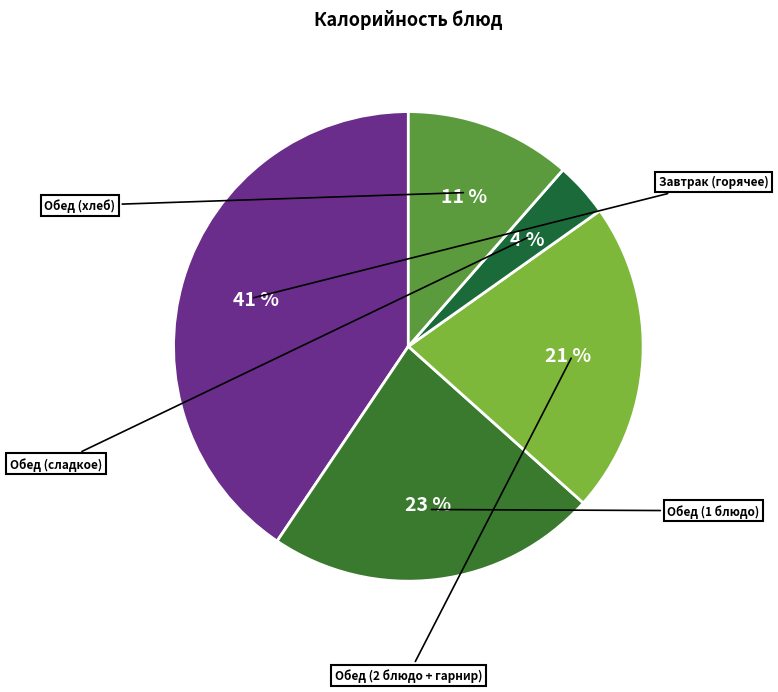

Is there a majority slice in this chart?

No